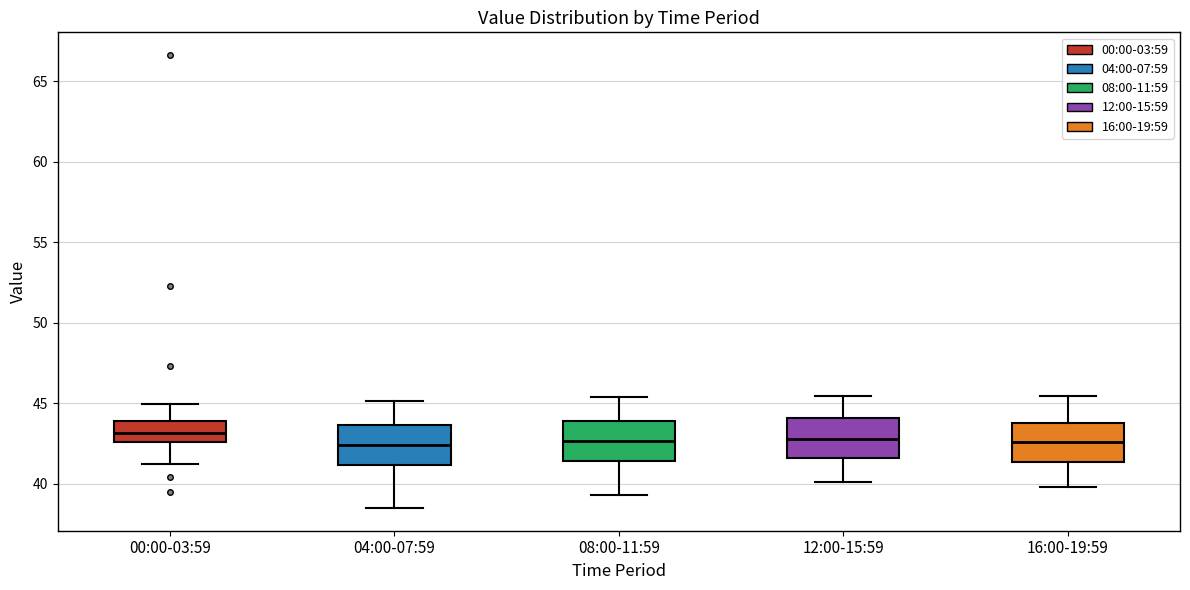

Where is the lower edge of the box for 08:00-11:59 on the y-axis? The values are not printed on the chart, so give them approximately, as read against the axis.

41.5